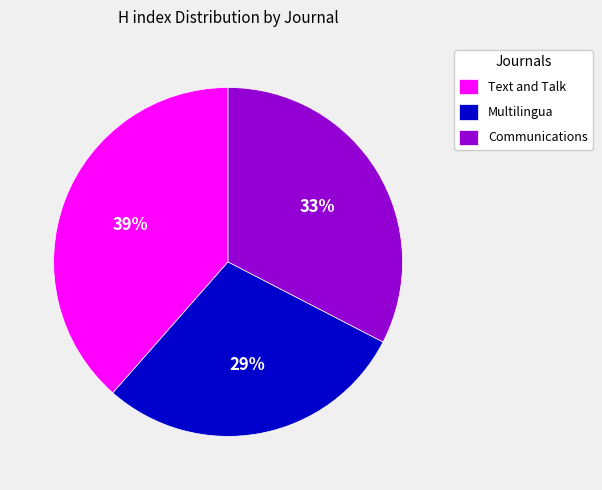

Combined, do Communications and Multilingua account for over 50%?

Yes